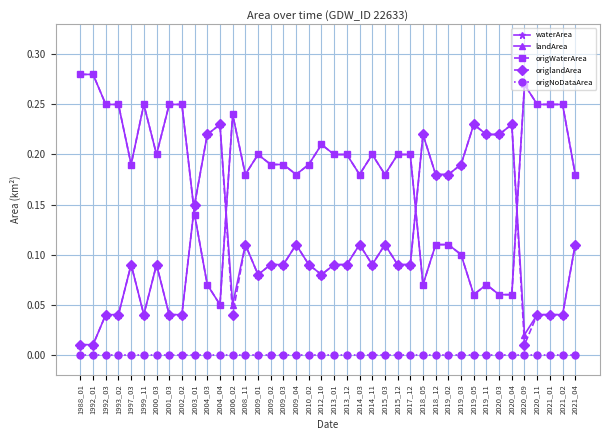

What are all the series names shown in the legend?

waterArea, landArea, origWaterArea, origlandArea, origNoDataArea